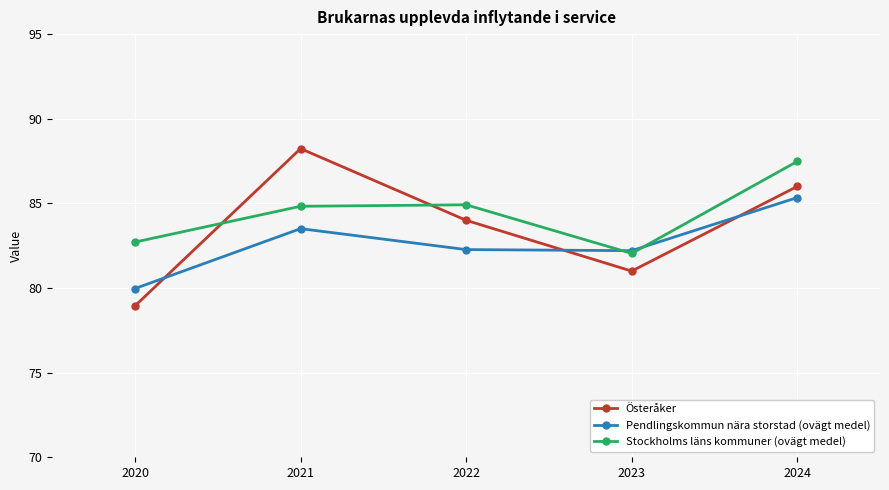

What is the average value of the Österåker series?

83.6